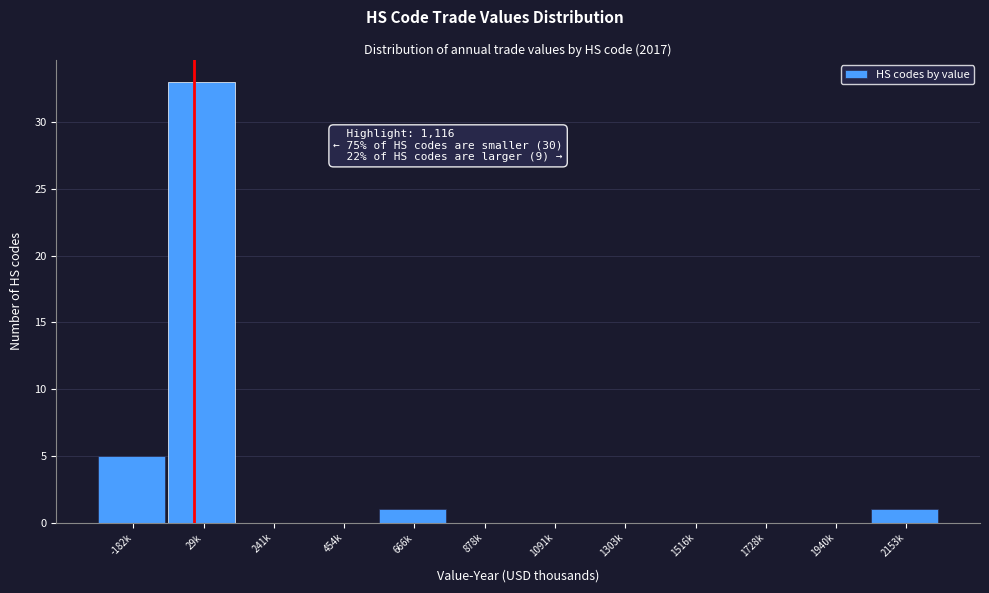

Reading right to left, extract all data points from this chart.

2153k=1	1940k=0	1728k=0	1516k=0	1303k=0	1091k=0	878k=0	666k=1	454k=0	241k=0	29k=33	-182k=5